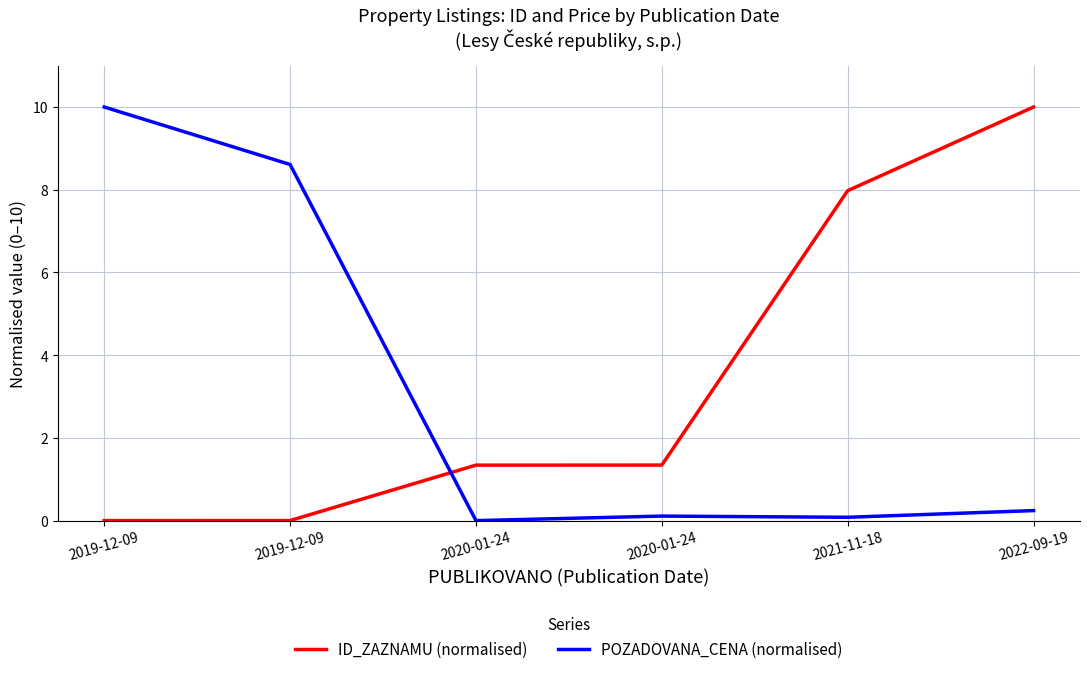

Is the value of POZADOVANA_CENA (normalised) at 2021-11-18 greater than the value of ID_ZAZNAMU (normalised) at 2020-01-24?

No